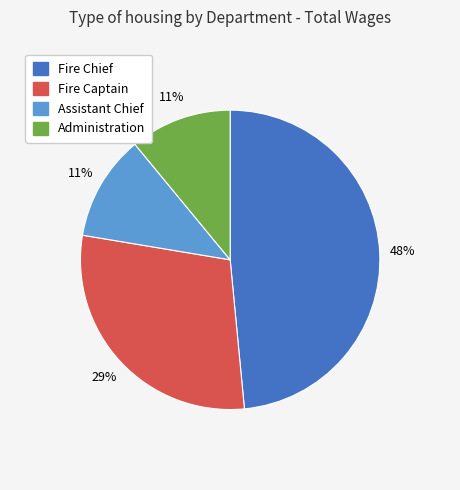

How many slices are in this pie chart?

4